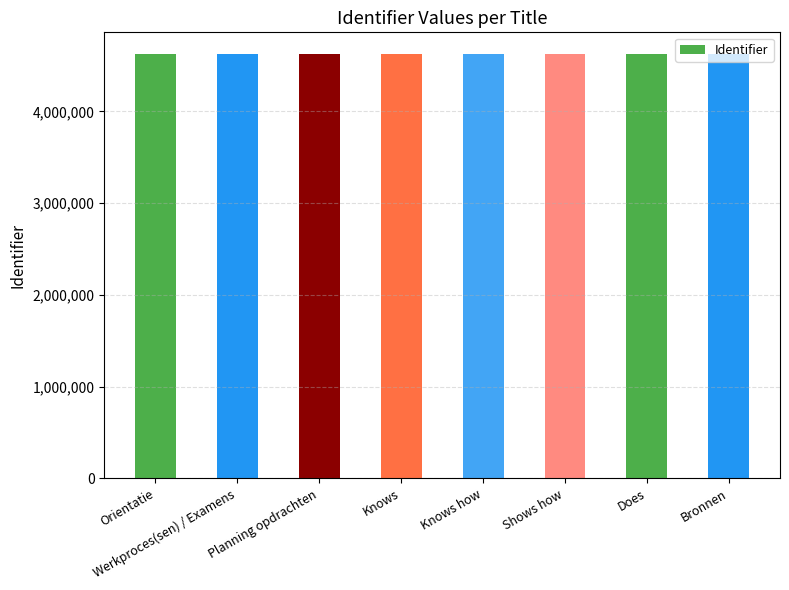

What is the approximate value at Bronnen?

4631156